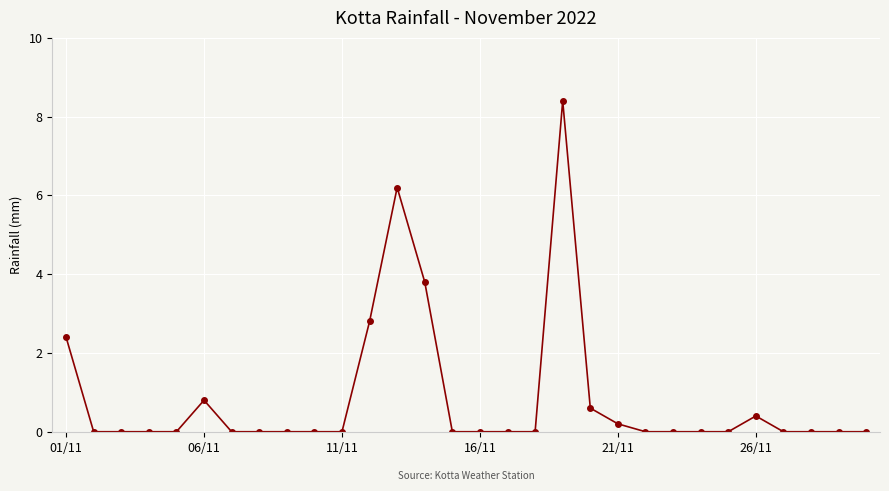

Reading right to left, what are all the values shown in this chart?

0.0	0.0	0.0	0.0	0.4	0.0	0.0	0.0	0.0	0.2	0.6	8.4	0.0	0.0	0.0	0.0	3.8	6.2	2.8	0.0	0.0	0.0	0.0	0.0	0.8	0.0	0.0	0.0	0.0	2.4